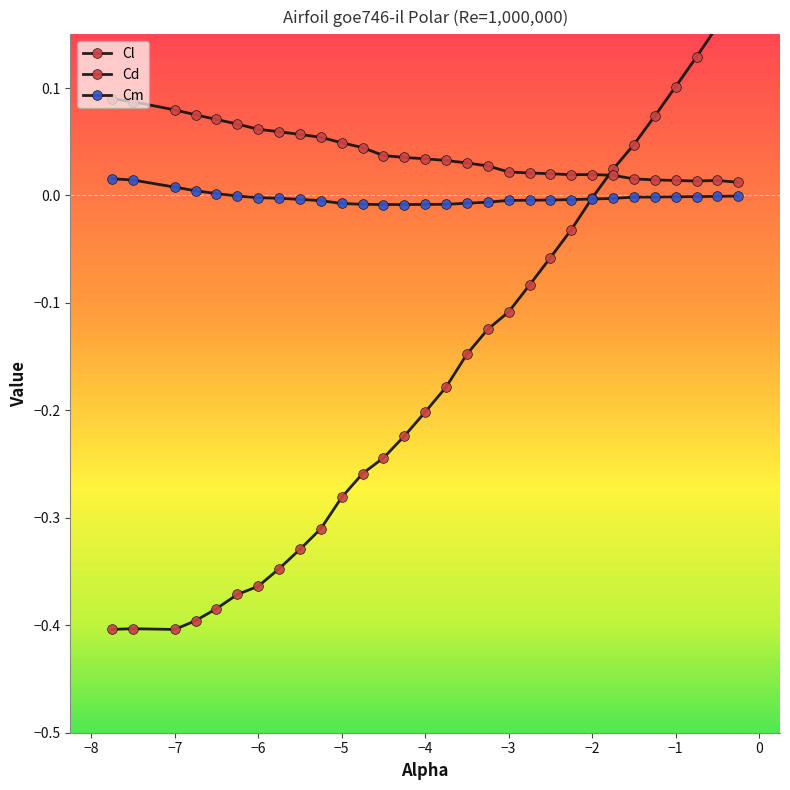

Is this an area chart (filled region under the line)?

No